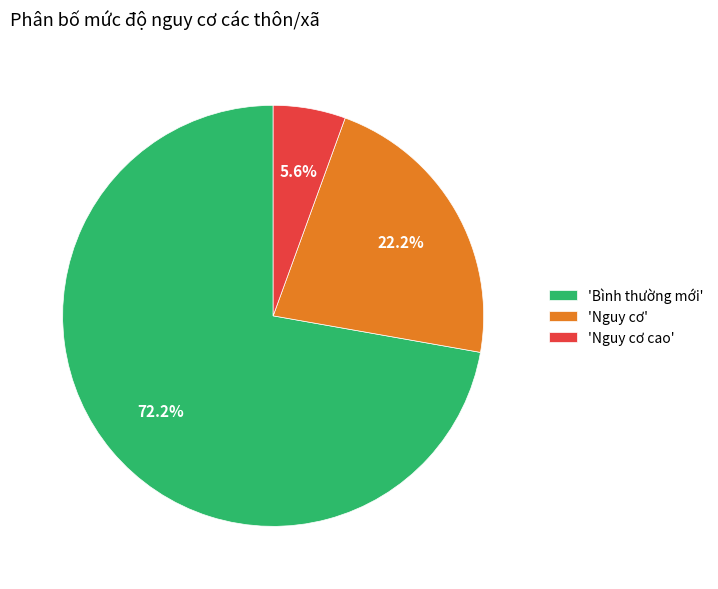

Count the number of slices in the pie.

3